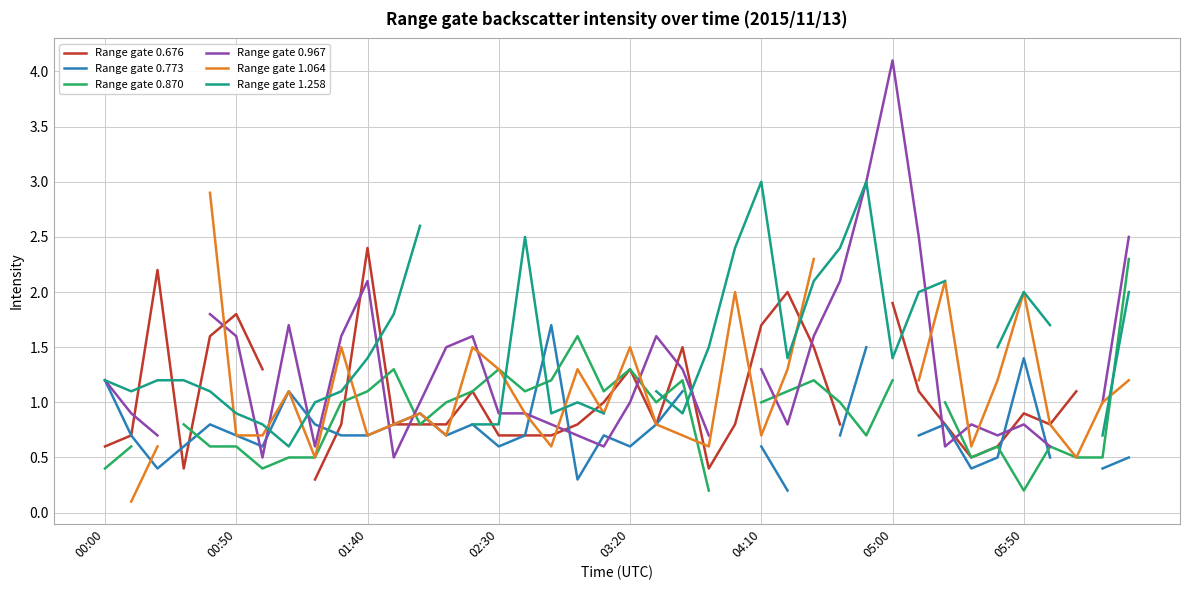

What is the difference between the highest and lowest values at 26?

1.8